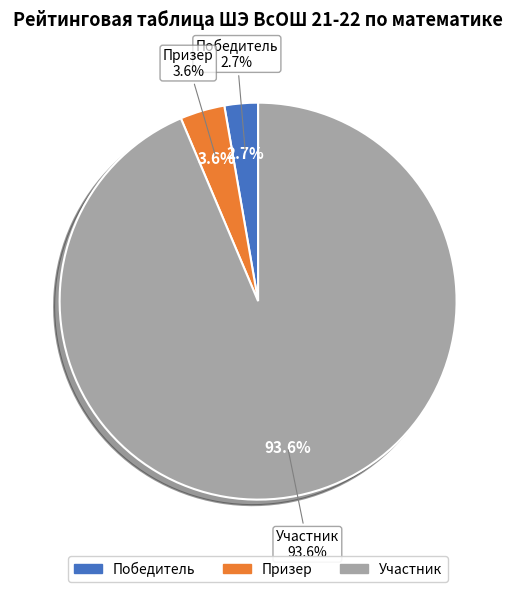

The Призер slice represents 1% of the pie. True or false?

False